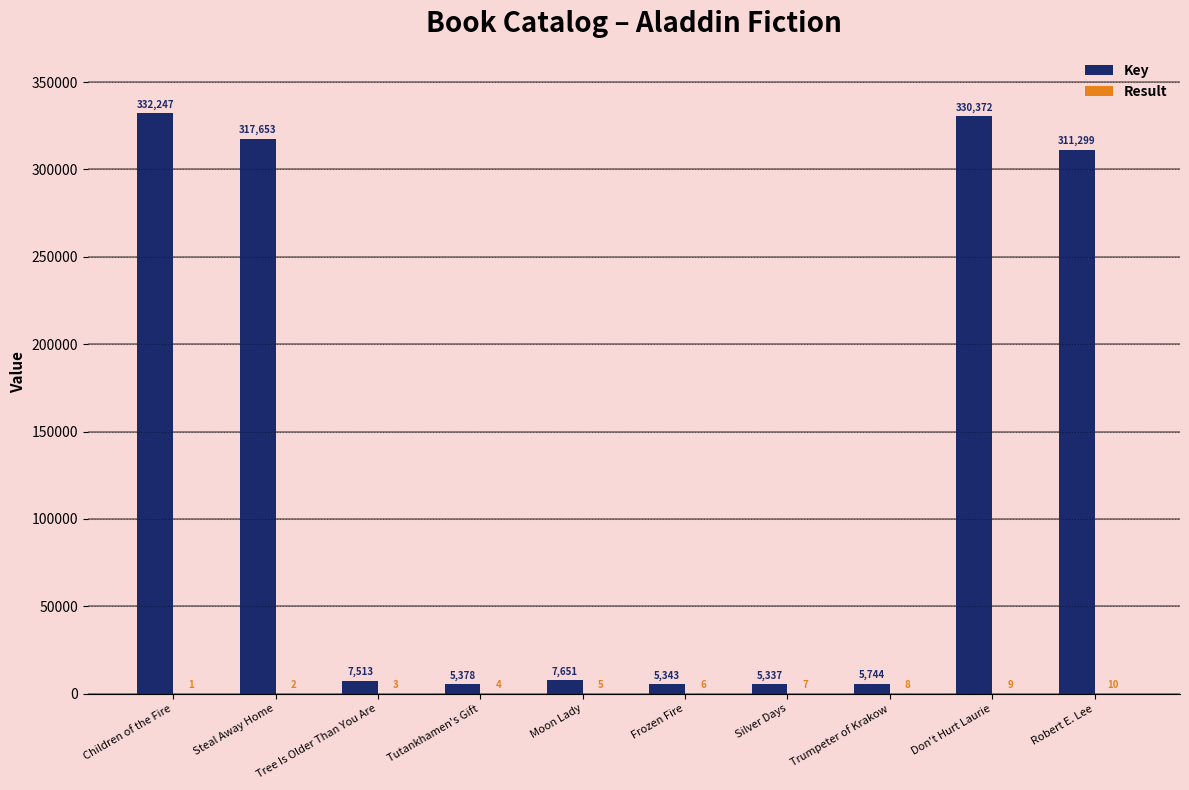

The value of Key at Robert E. Lee is 311299. True or false?

True